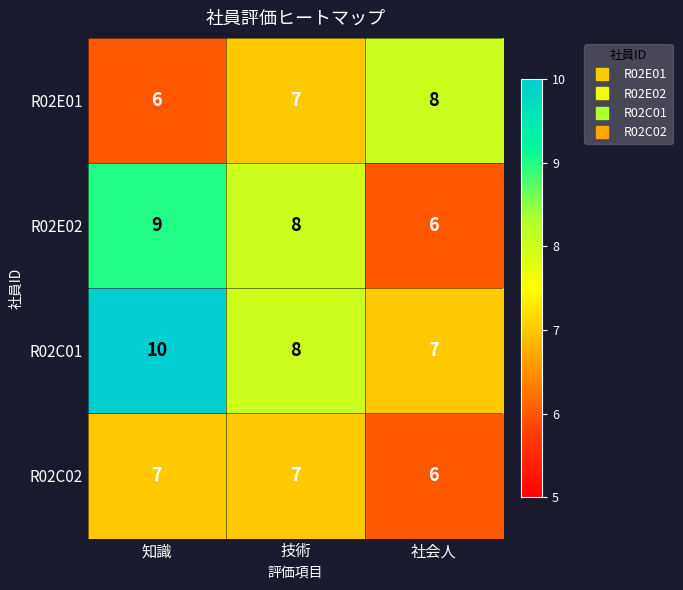

Which series has the largest total across all categories?

R02C01